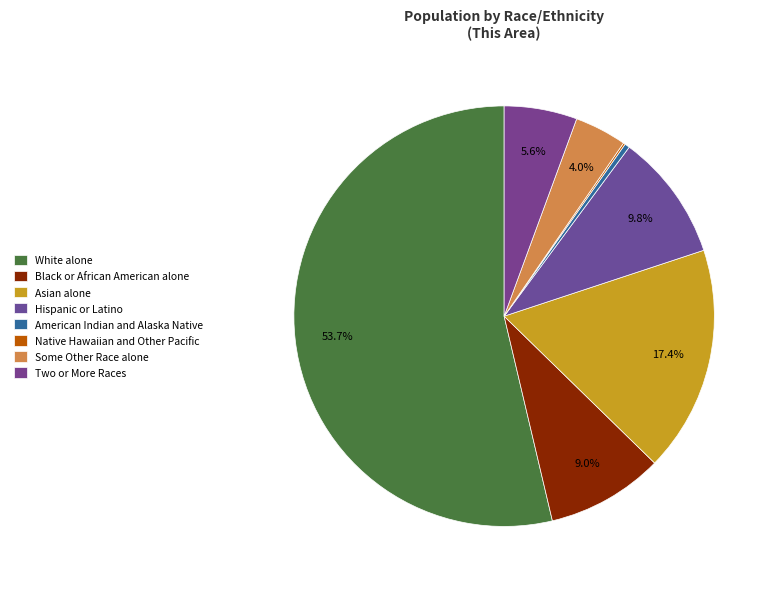

Which category has the smallest portion of the pie?

Native Hawaiian and Other Pacific